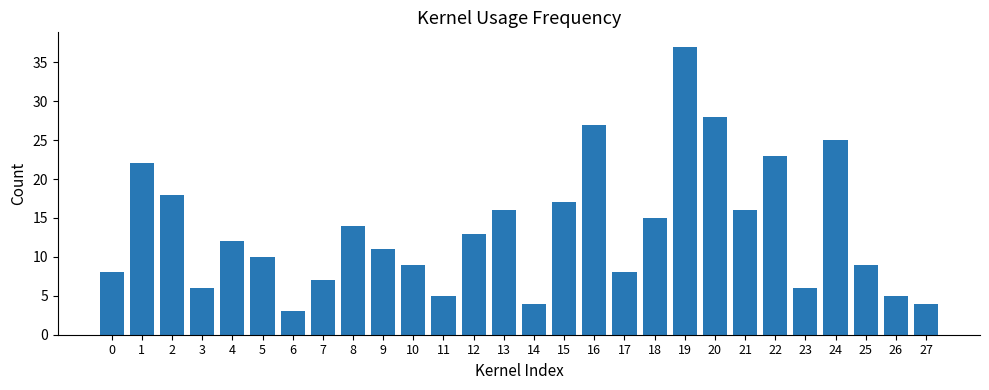

At which category does the chart reach its peak across all series?

19